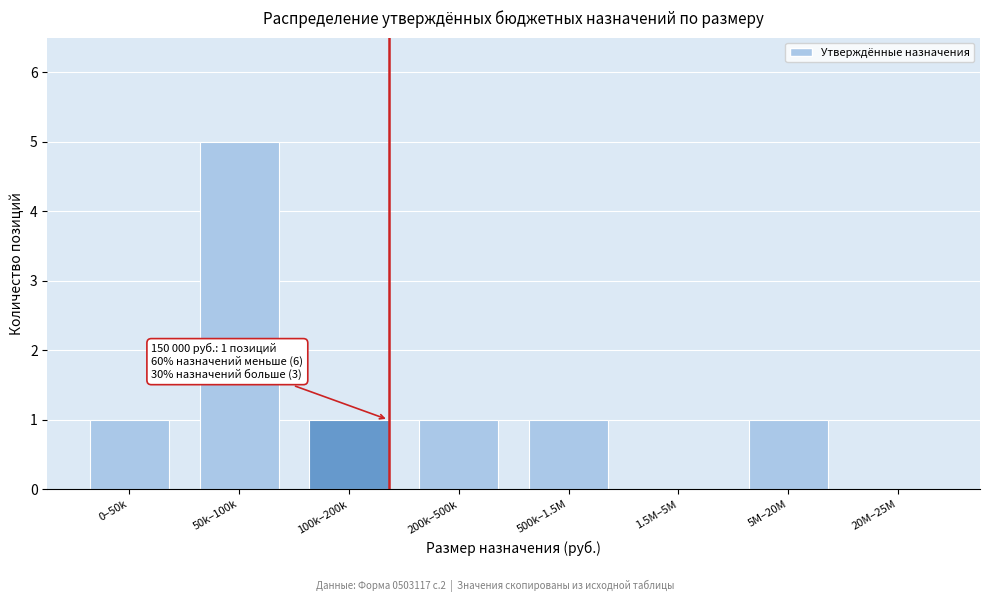

Reading left to right, what are all the values shown in this chart?

0–50k=1	50k–100k=5	100k–200k=1	200k–500k=1	500k–1.5M=1	1.5M–5M=0	5M–20M=1	20M–25M=0